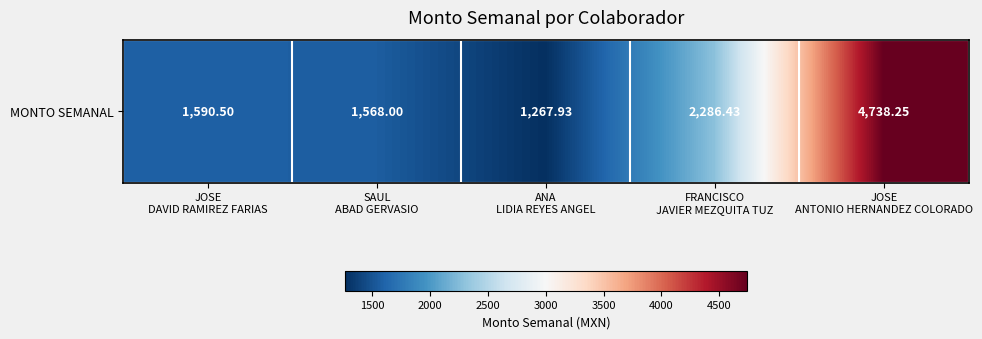

Rank the categories by value from lowest to highest.

ANA
LIDIA REYES ANGEL, SAUL
ABAD GERVASIO, JOSE
DAVID RAMIREZ FARIAS, FRANCISCO
JAVIER MEZQUITA TUZ, JOSE
ANTONIO HERNANDEZ COLORADO